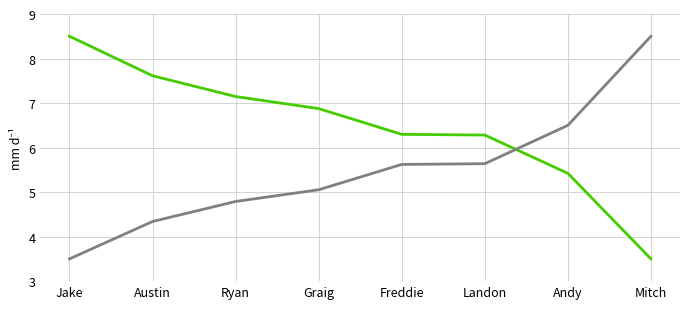

What is the spread (max minus min) of values at Landon?

0.6